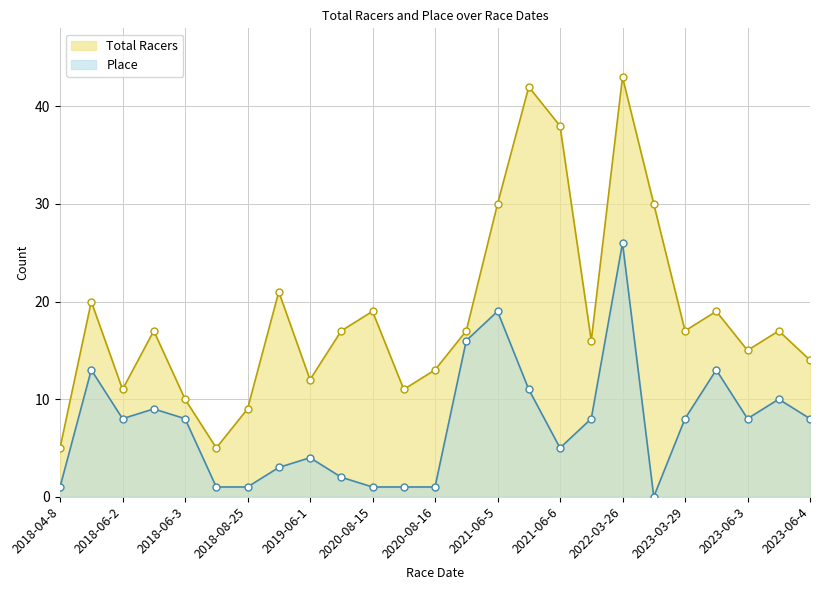

Reading left to right, transcribe all the data shown in this chart.

Total Racers: 5	20	11	17	10	5	9	21	12	17	19	11	13	17	30	42	38	16	43	30	17	19	15	17	14
Place: 1	13	8	9	8	1	1	3	4	2	1	1	1	16	19	11	5	8	26	0	8	13	8	10	8